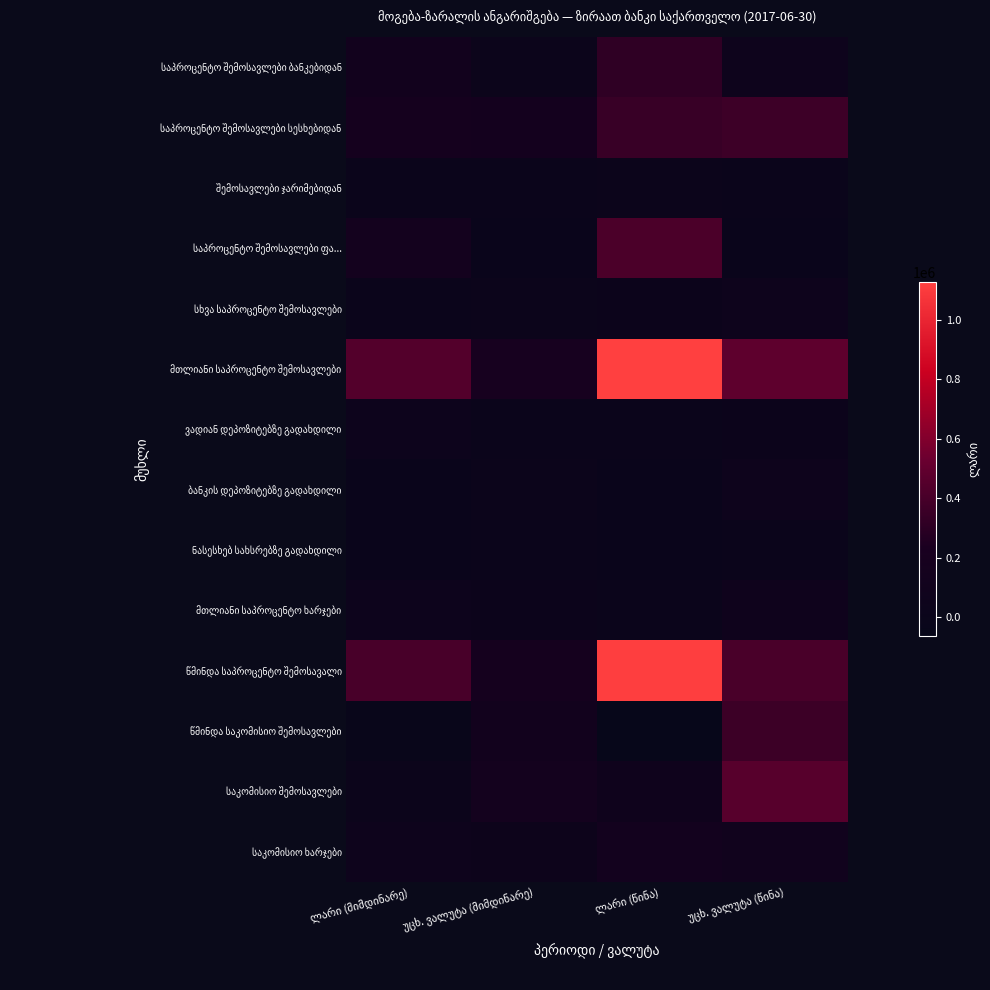

Which category has the lowest value in the საპროცენტო შემოსავლები სესხებიდან series?

უცხ. ვალუტა (მიმდინარე)